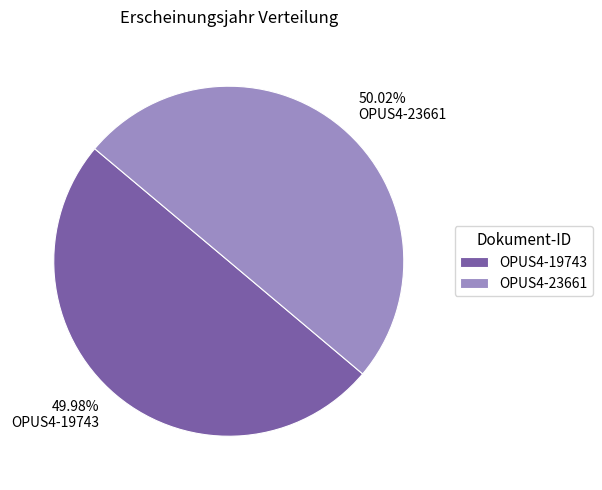

What is the ratio of the value at OPUS4-23661 to the value at OPUS4-19743?

1.0